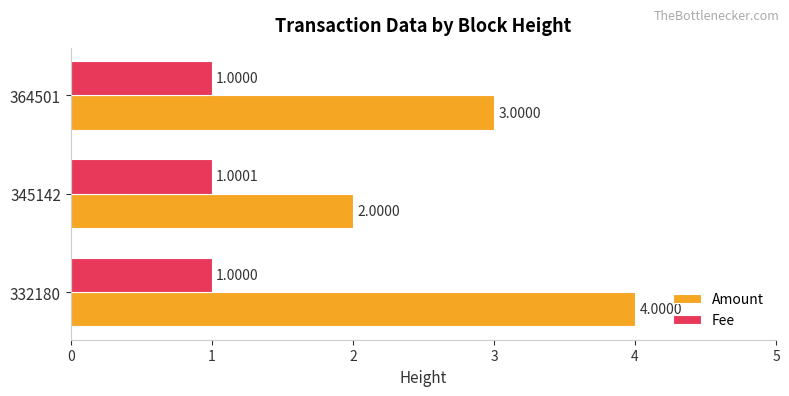

Which series has the largest total across all categories?

Amount